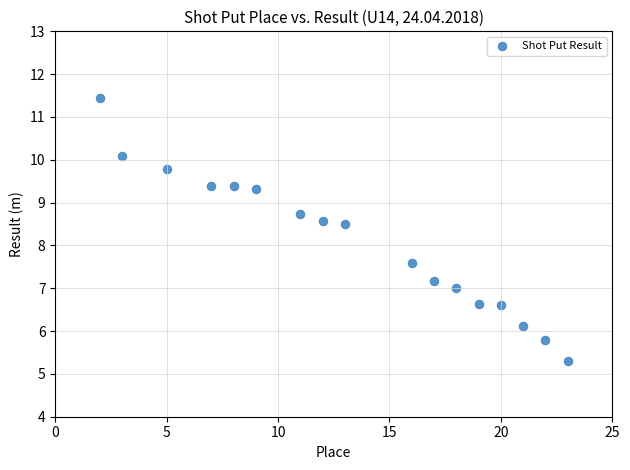

What is the range of X values (max minus min)?

21.0